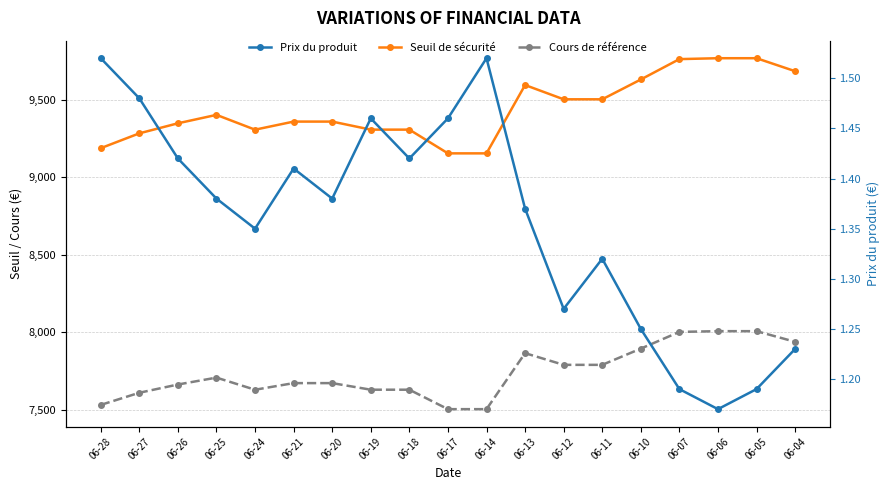

Where is Seuil de sécurité nearest to the value 9461?

06-12